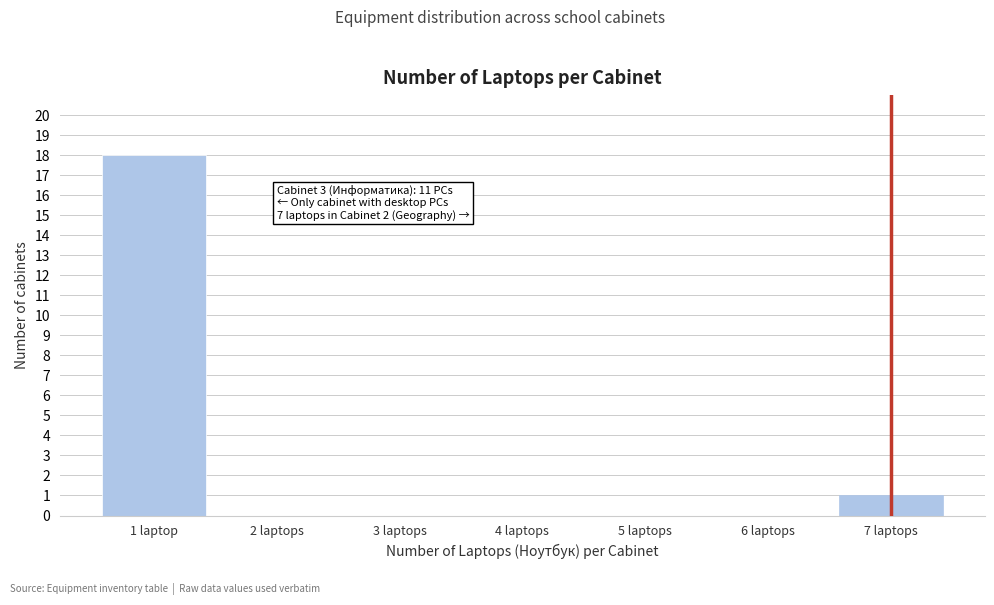

Reading right to left, list all the values displayed in this chart.

7 laptops=1	6 laptops=0	5 laptops=0	4 laptops=0	3 laptops=0	2 laptops=0	1 laptop=18